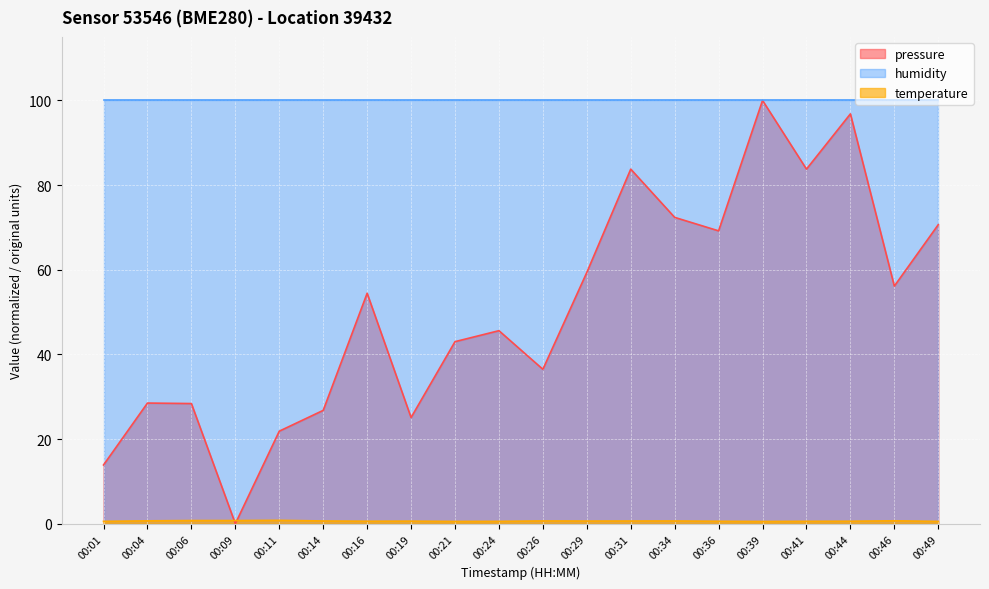

Which series has the largest range (max minus min)?

pressure